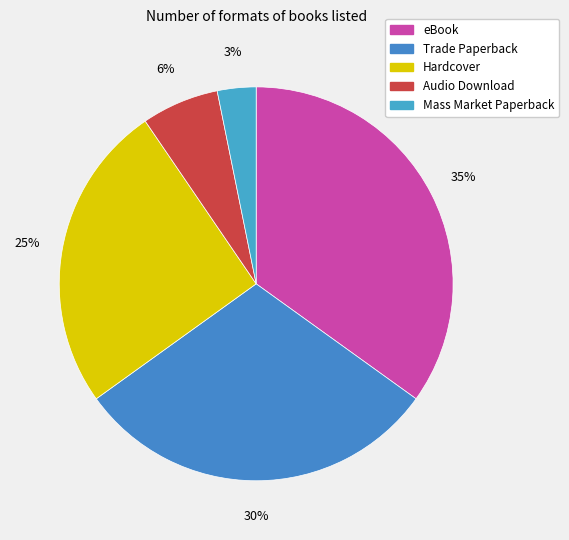

How many segments does this pie chart have?

5